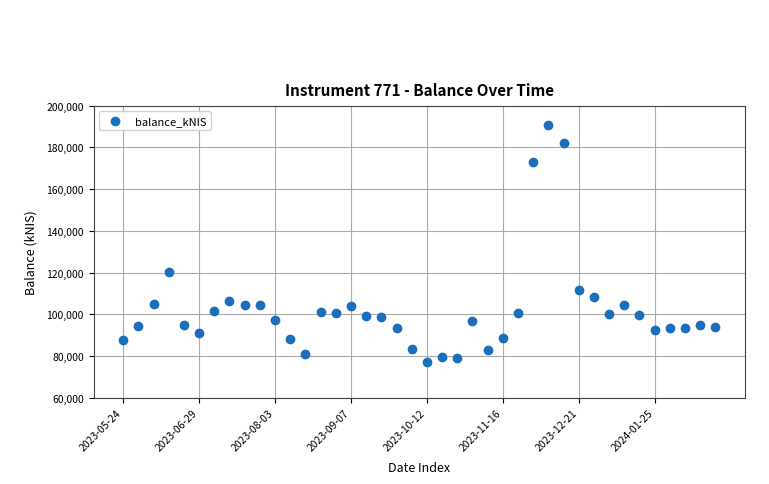

What is the range of Y values (max minus min)?

113449.0